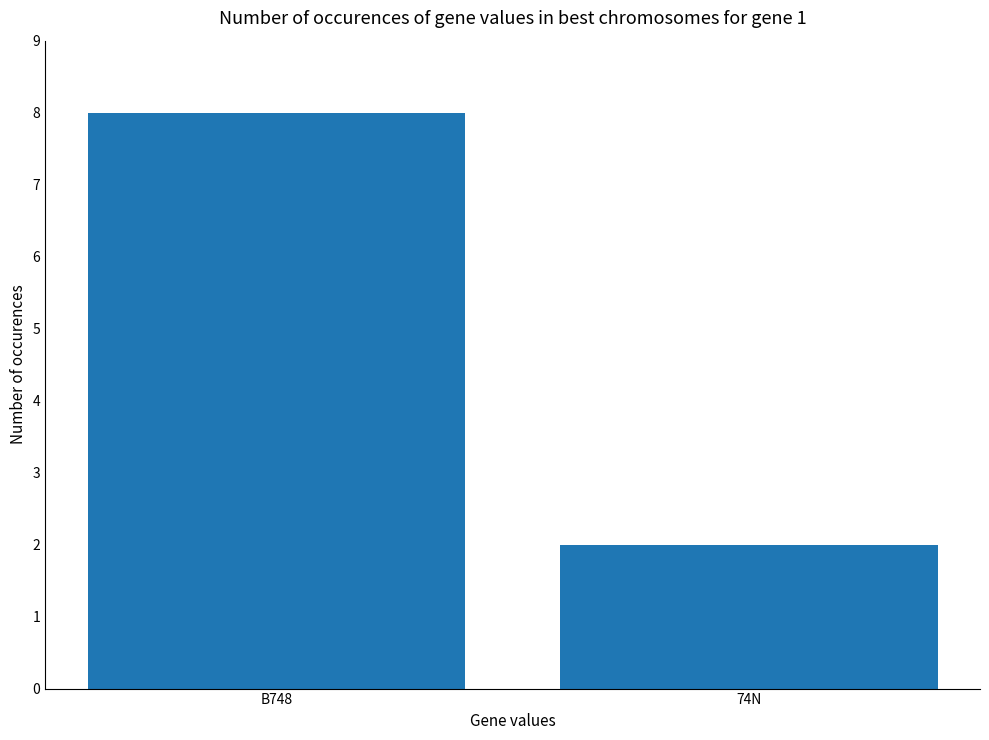

What is the change in value from B748 to 74N?

-6